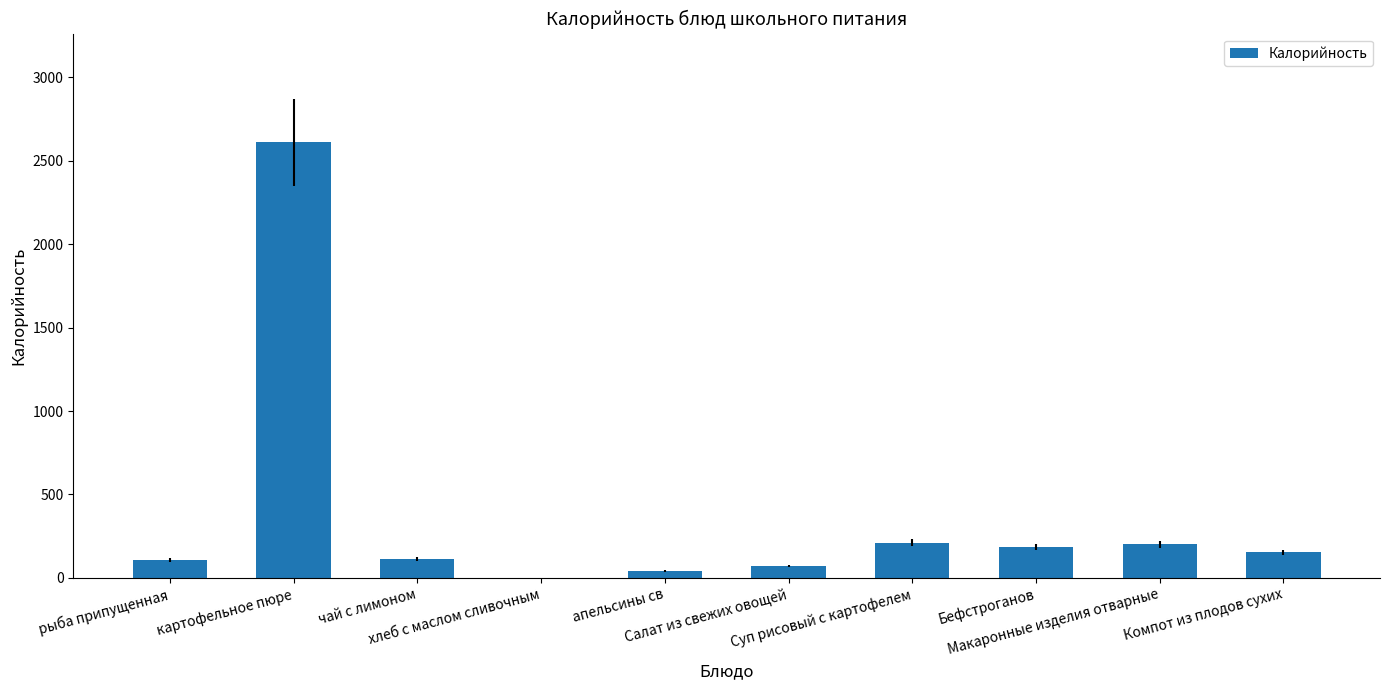

Between Суп рисовый с картофелем and картофельное пюре, which is larger?

картофельное пюре